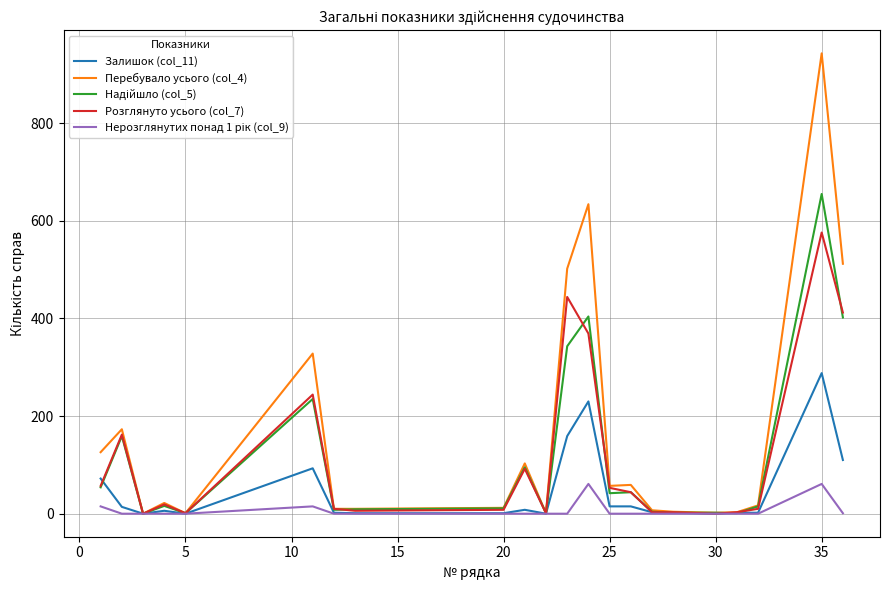

Which series has the largest total across all categories?

Перебувало усього (col_4)